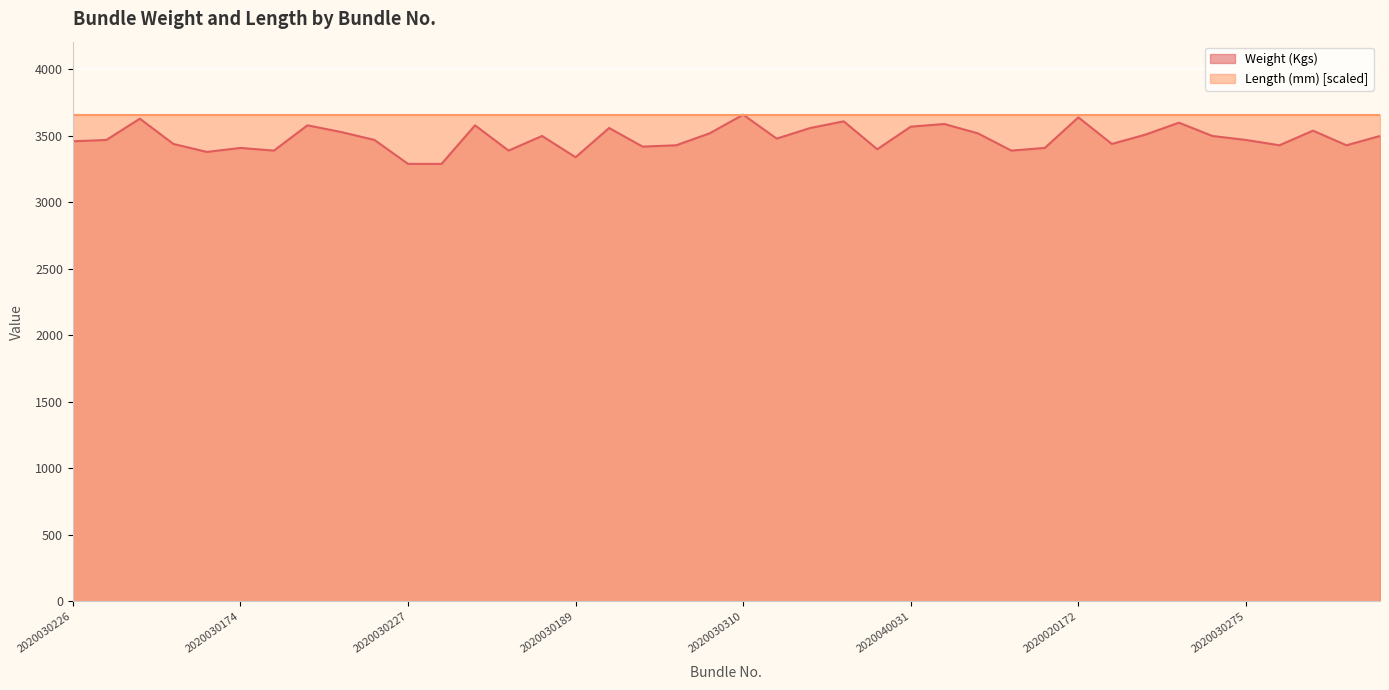

Rank the categories by value from lowest to highest.

2020030227, 2020030259, 2020030189, 2020030156, 2020030195, 2020030131, 2020040052, 2020040018, 2020030174, 2020040072, 2020030134, 2020030267, 2020030294, 2020030317, 2020030126, 2020020261, 2020030226, 2020030238, 2020030225, 2020030275, 2020030333, 2020030153, 2020030326, 2020030321, 2020030141, 2020030305, 2020040034, 2020030193, 2020030315, 2020030133, 2020030334, 2020040031, 2020020232, 2020030263, 2020040033, 2020030249, 2020040012, 2020030237, 2020020172, 2020030310